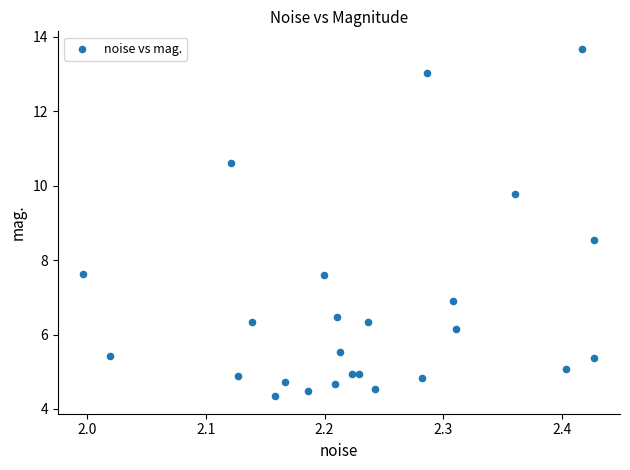

What Y value in the scatter plot is closest to 9?

8.6